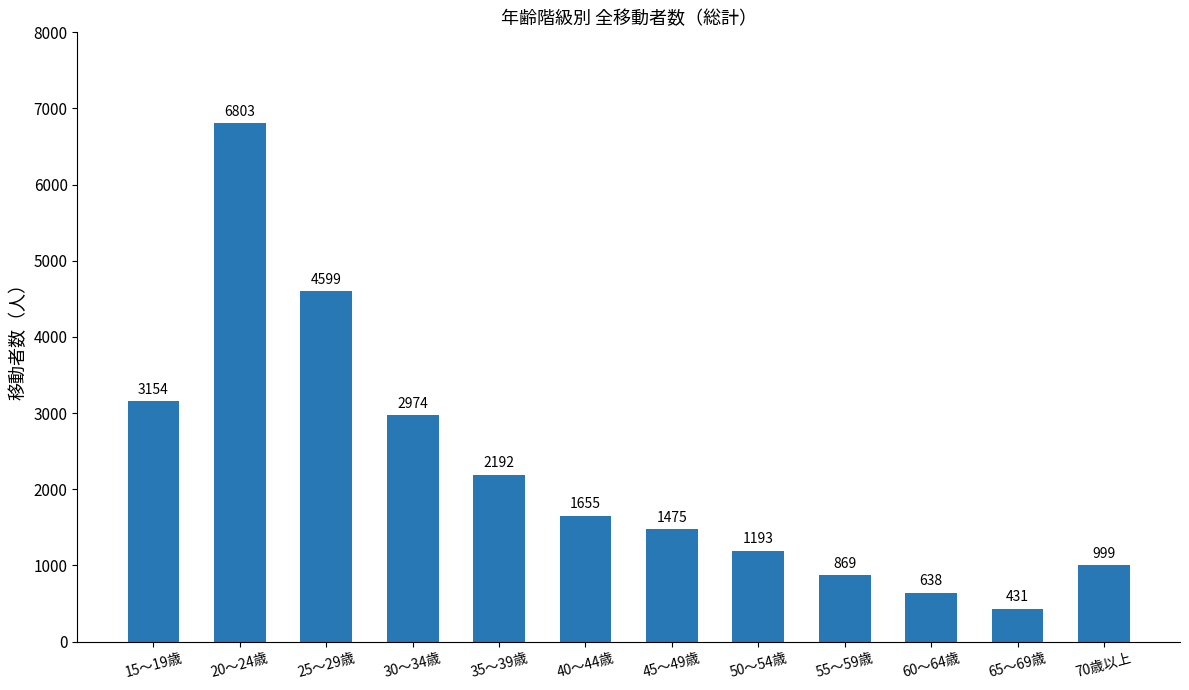

How many data points are less than 1655?

6